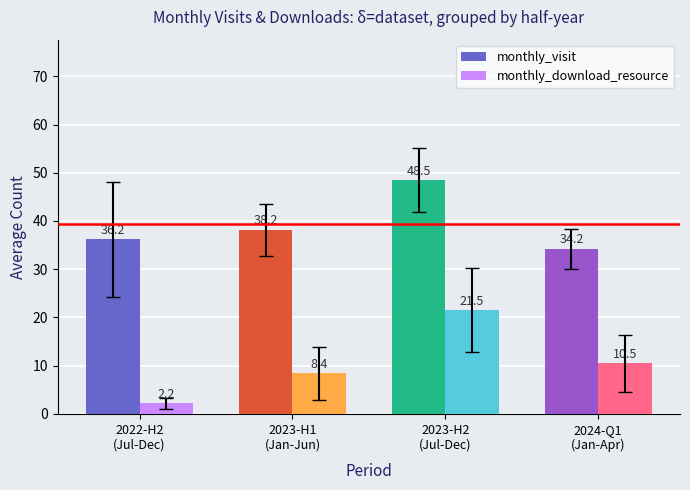

At 2022-H2
(Jul-Dec), list the series in order from largest to smallest.

monthly_visit, monthly_download_resource